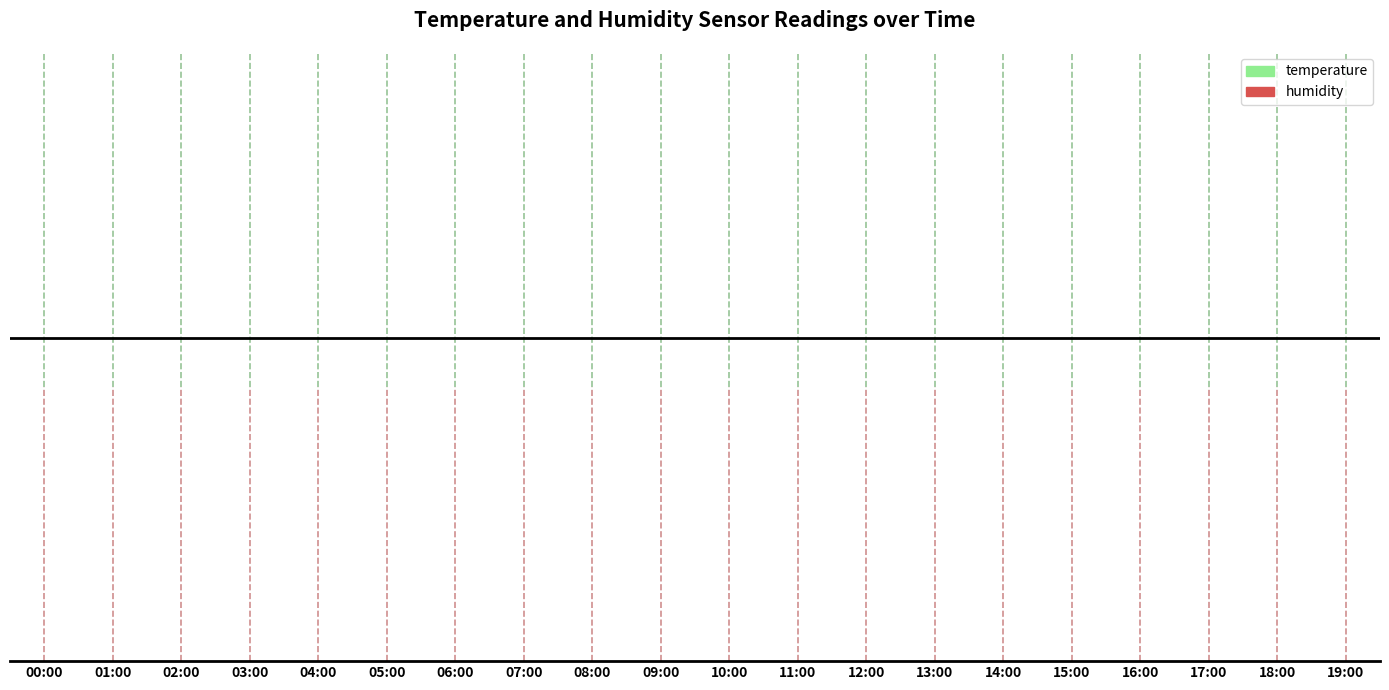

Reading right to left, list all the values displayed in this chart.

temperature: 23.0	23.1	23.2	23.3	23.4	23.3	23.2	23.1	23.1	23.0	23.0	23.0	23.0	23.0	23.0	23.0	22.9	23.0	23.1	23.0
humidity: 34.4	34.3	34.2	34.1	34.0	33.9	33.8	33.9	34.0	34.1	34.2	34.3	34.4	34.5	34.7	34.6	34.5	34.4	33.9	34.1